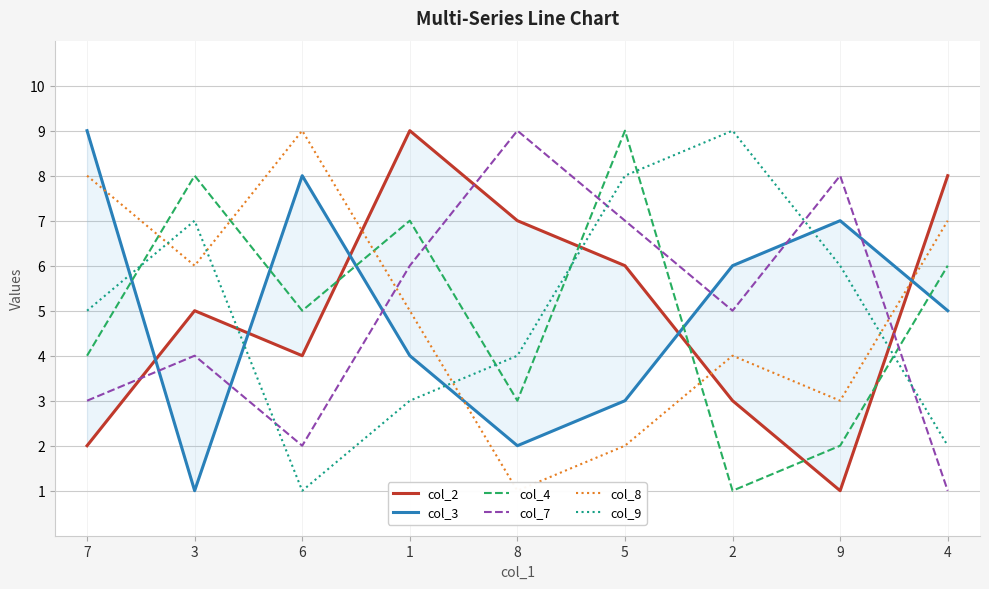

How many col_7 values are between 3 and 7?

5